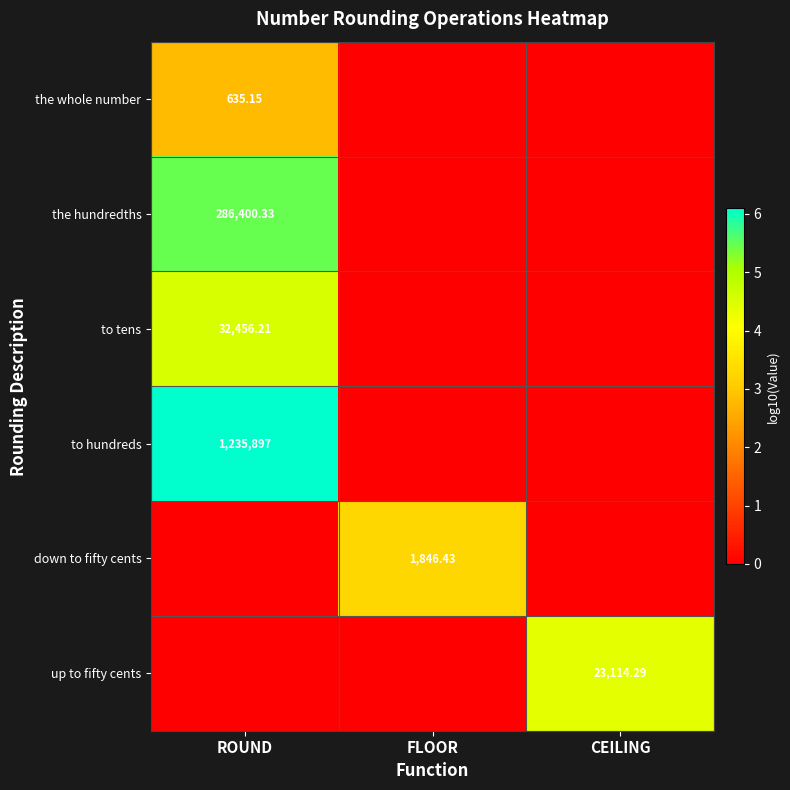

Is the value of up to fifty cents at CEILING greater than the value of to tens at ROUND?

No